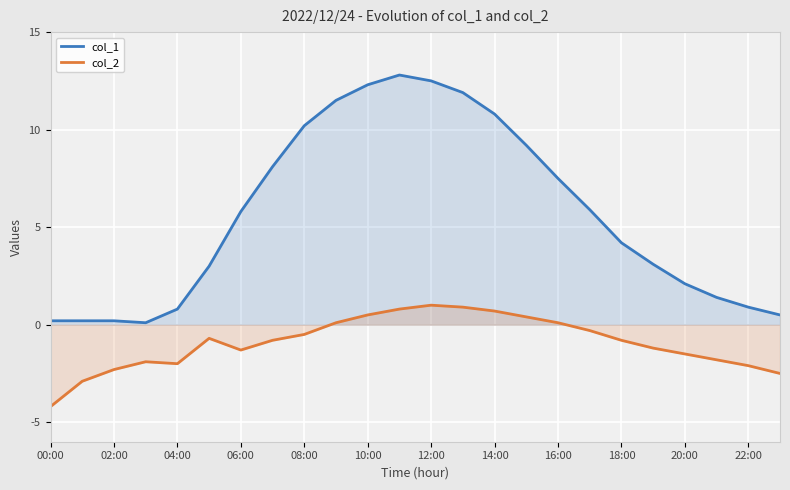

Rank the series by their maximum value, from lowest to highest.

col_2, col_1